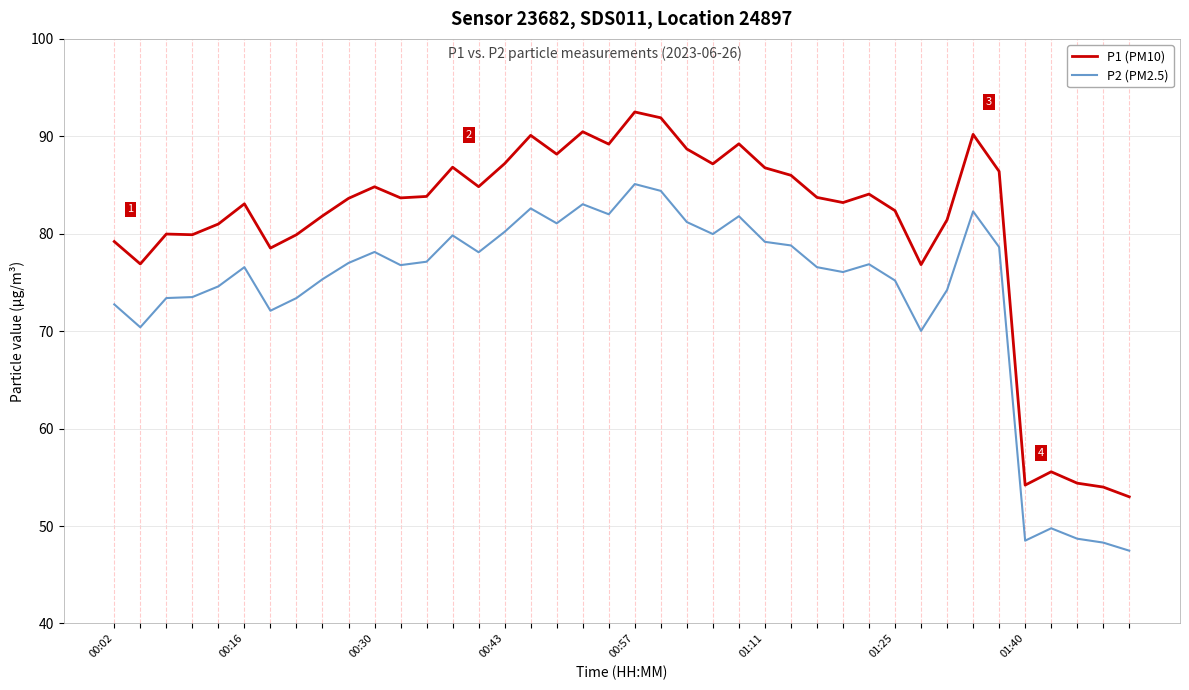

What is the maximum value for P2 (PM2.5)?

85.1